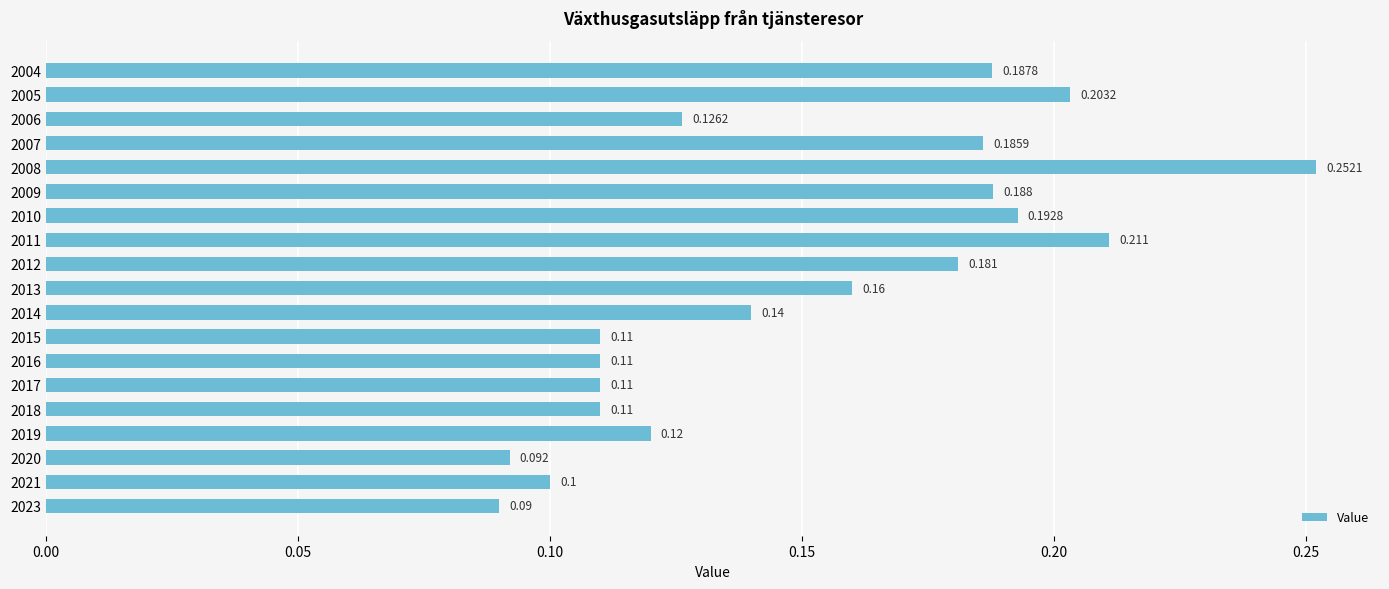

How many bars are there in total?

19